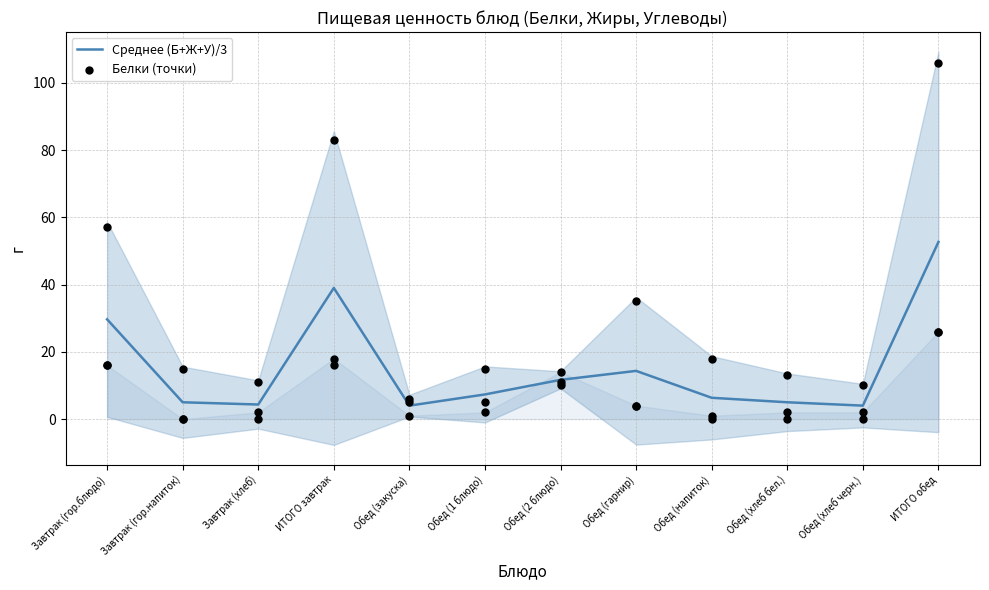

True or false: Среднее (Б+Ж+У)/3 has a value of 29.7 at Завтрак (гор.блюдо).

True